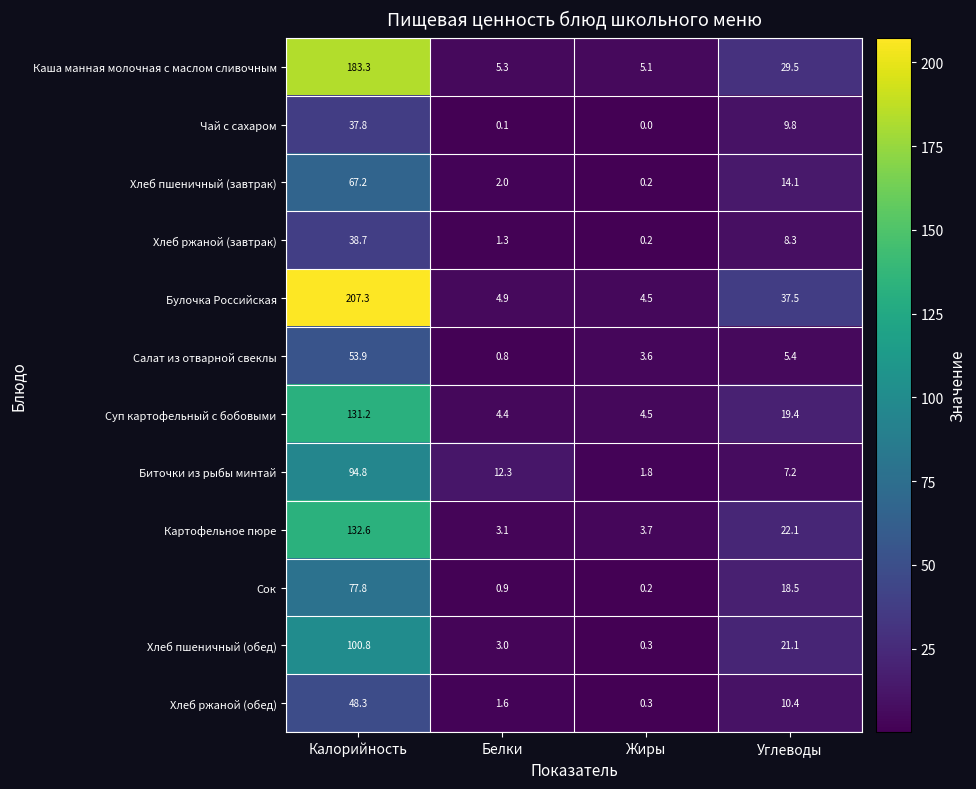

List the labels in order of Биточки из рыбы минтай value, smallest first.

Жиры, Углеводы, Белки, Калорийность